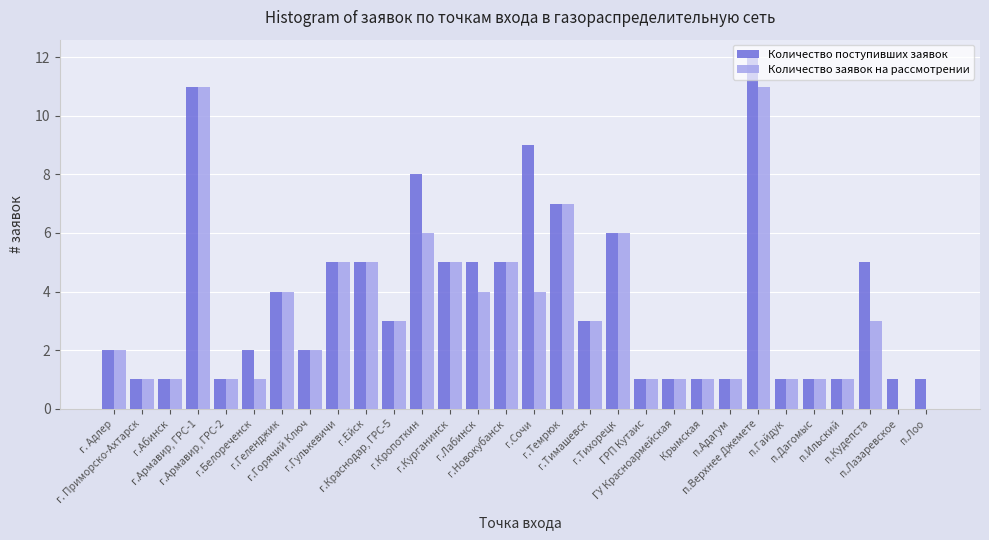

What are all the series names shown in the legend?

Количество поступивших заявок, Количество заявок на рассмотрении